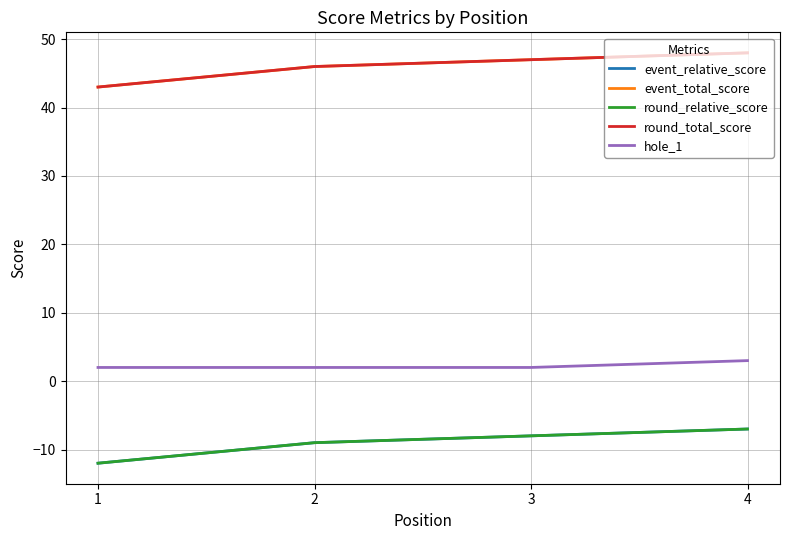

At which label does event_total_score first exceed 47?

4